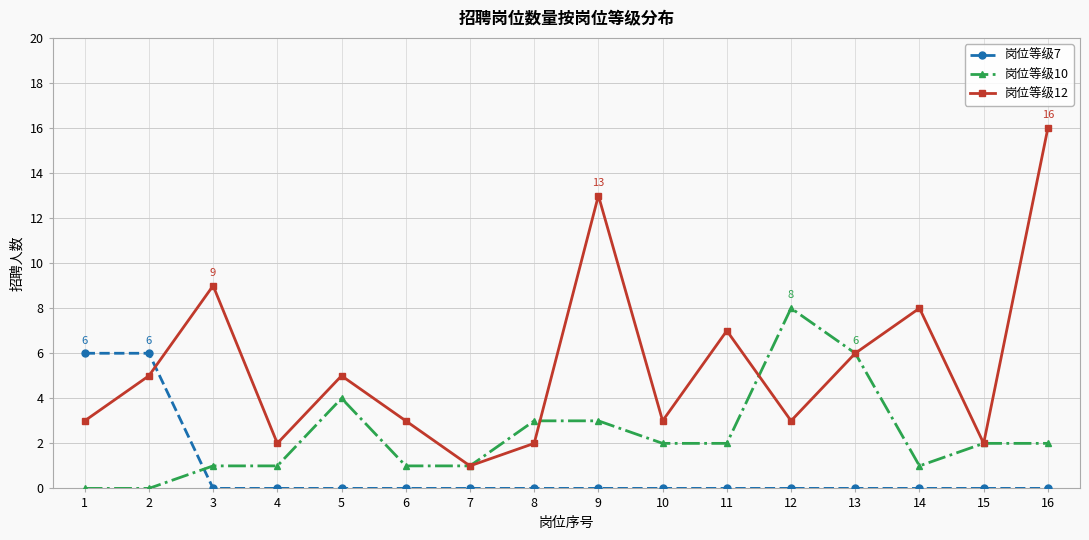

The 岗位等级10 series shows 3 at 15. True or false?

False